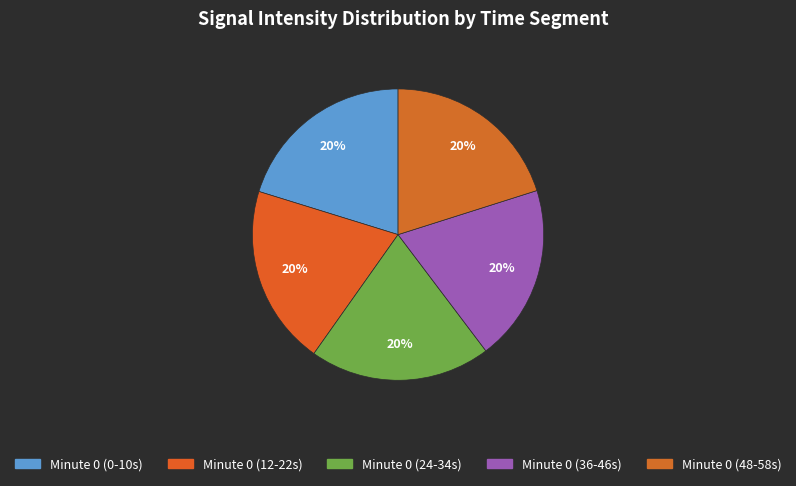

Count the number of slices in the pie.

5